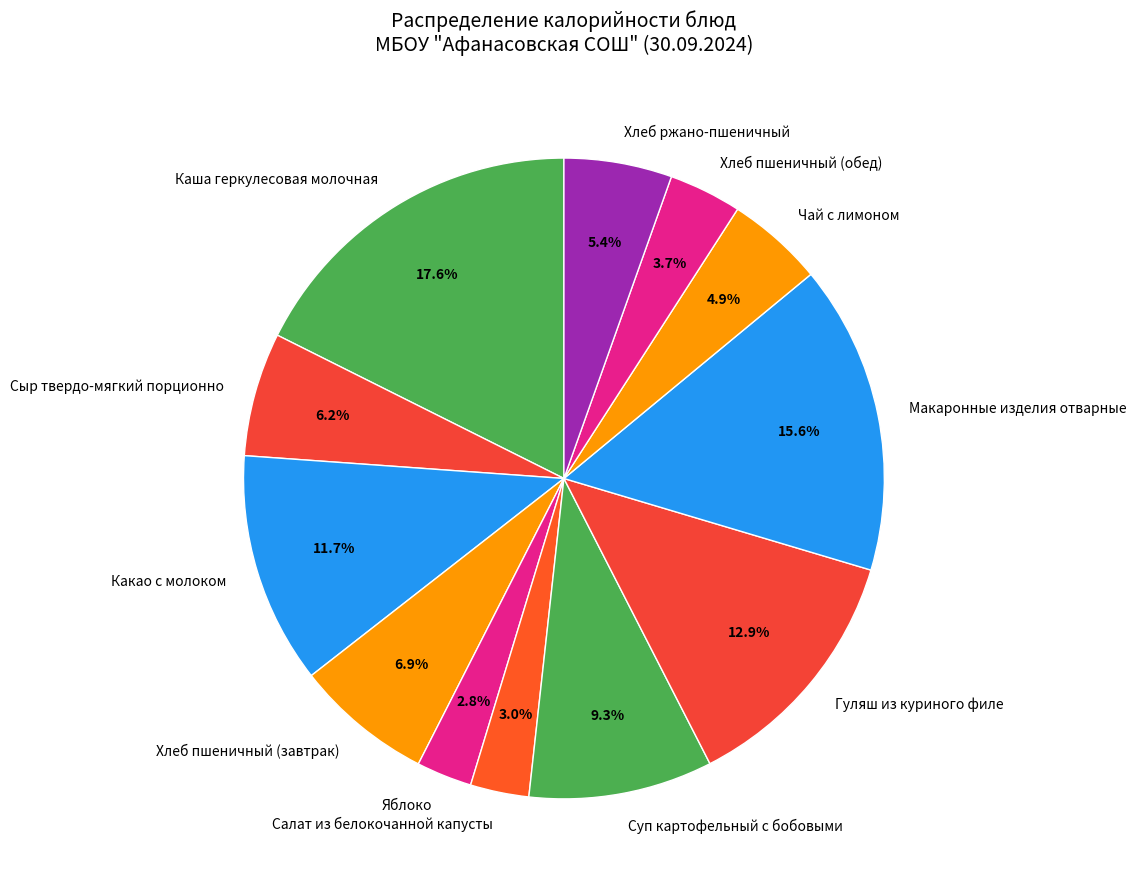

To the nearest percent, what portion does Хлеб пшеничный (обед) represent?

4%